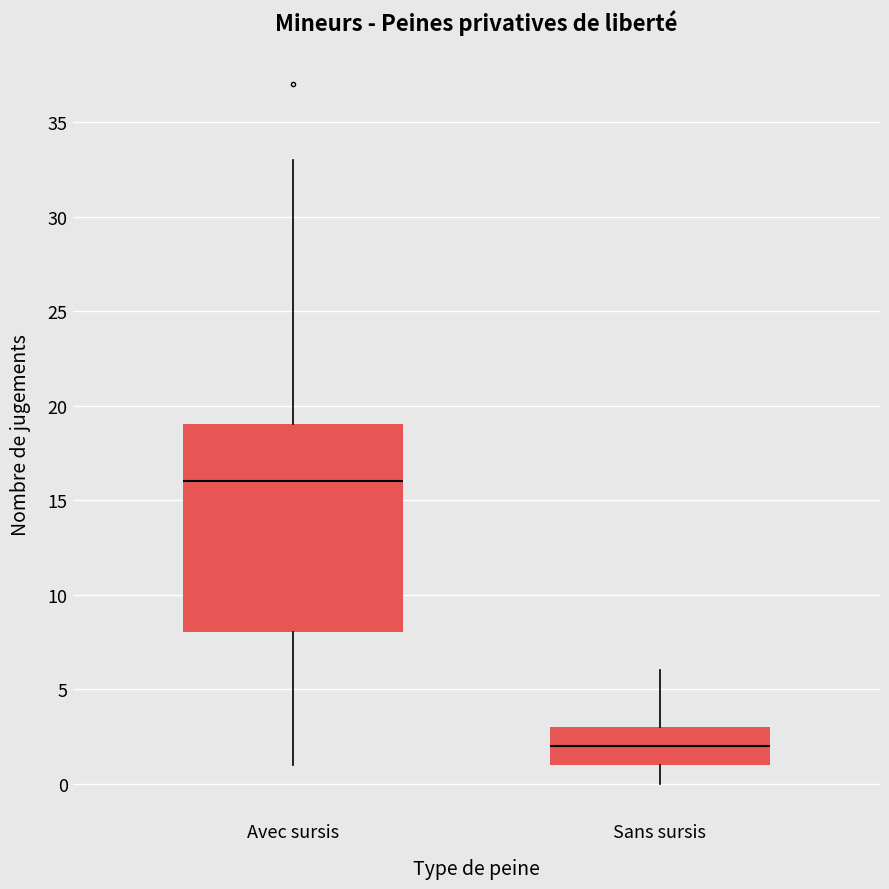

Reading left to right, transcribe this box plot: for each box, give where its median line is, the range the box spans, and where its two whiskers end, as read against the y-axis. The values are not printed on the chart, so give them approximately, as read against the axis.

Avec sursis: median 16, box 8 to 19, whiskers 1 to 33
Sans sursis: median 2, box 1 to 3, whiskers 0 to 6